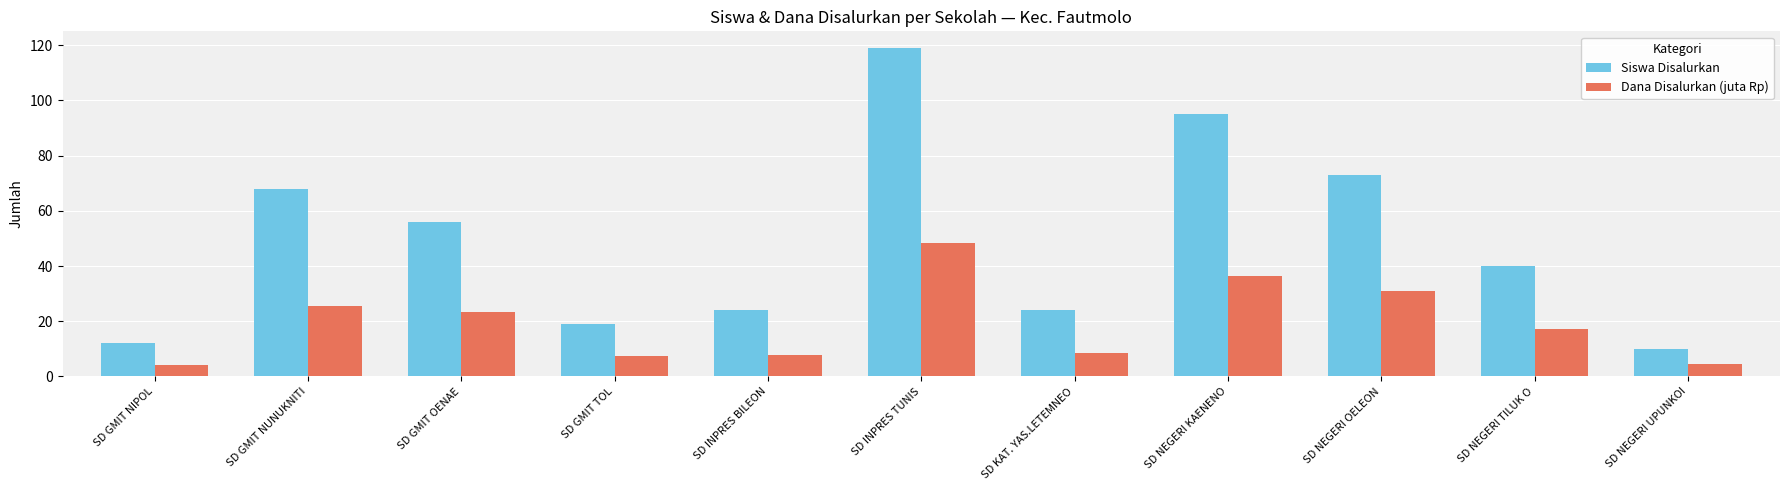

Rank the series at SD GMIT TOL from highest to lowest value.

Siswa Disalurkan, Dana Disalurkan (juta Rp)